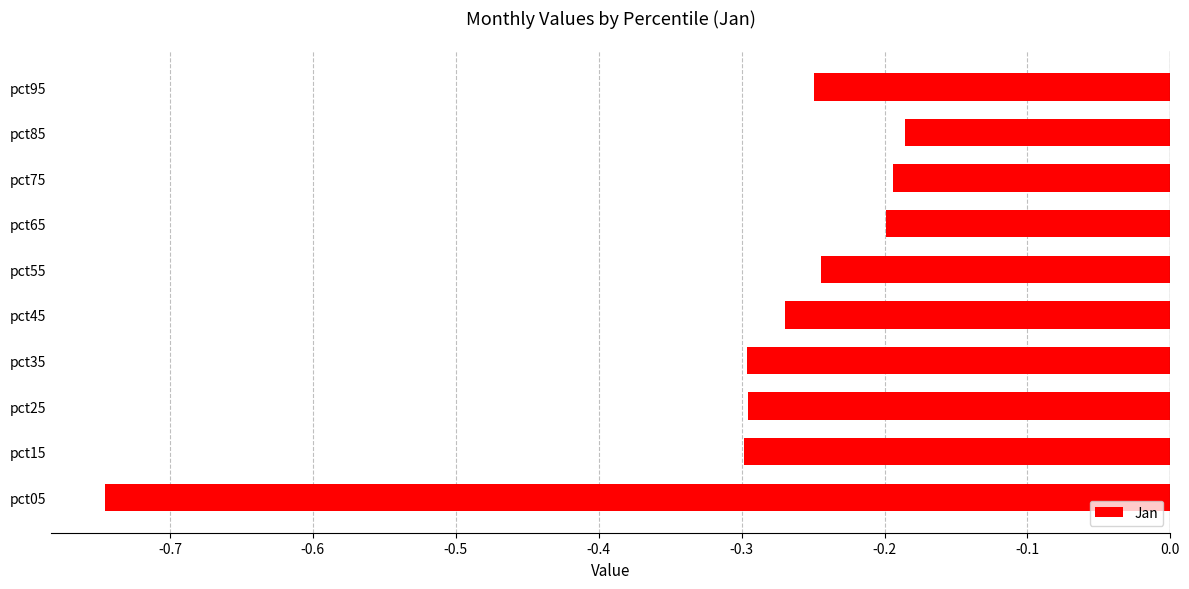

Between pct85 and pct55, which is larger?

pct85